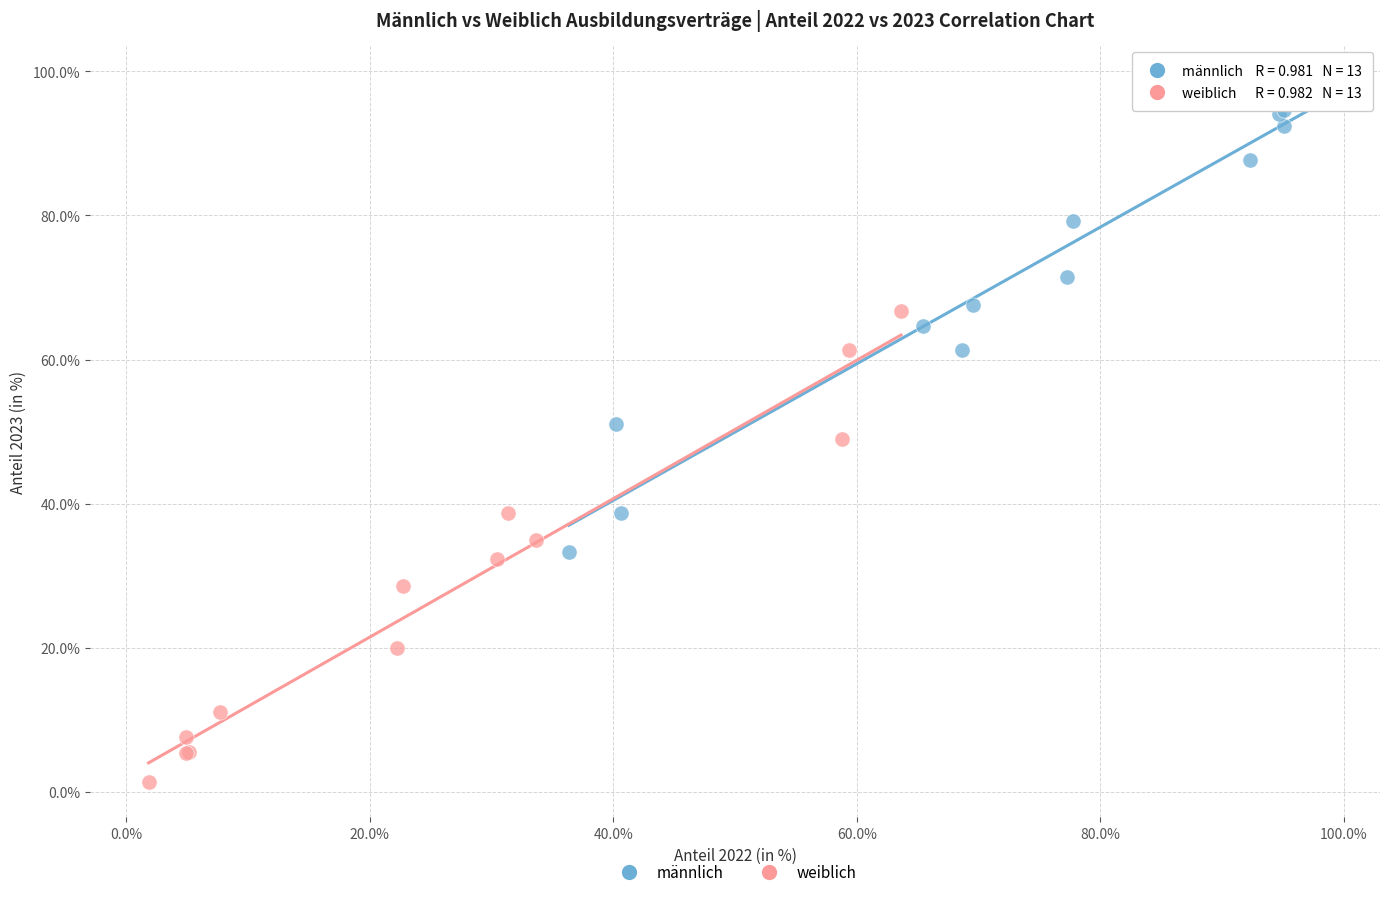

Which series reaches the minimum Y coordinate?

weiblich